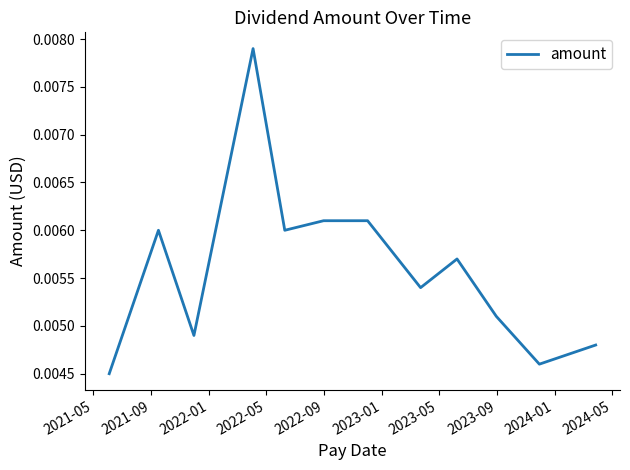

How many lines are shown in the chart?

1